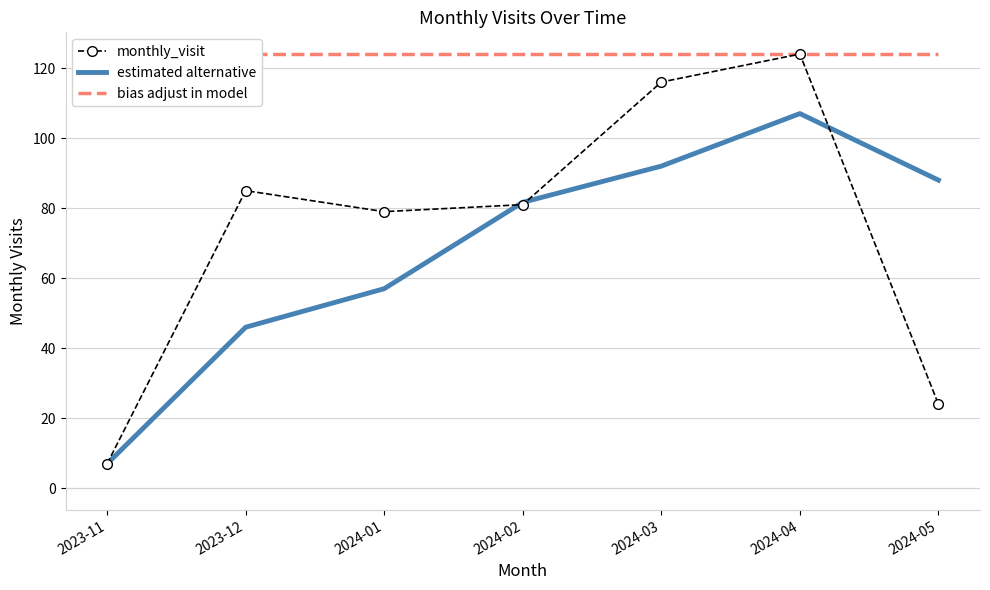

What is the highest value of the monthly_visit series?

124.0